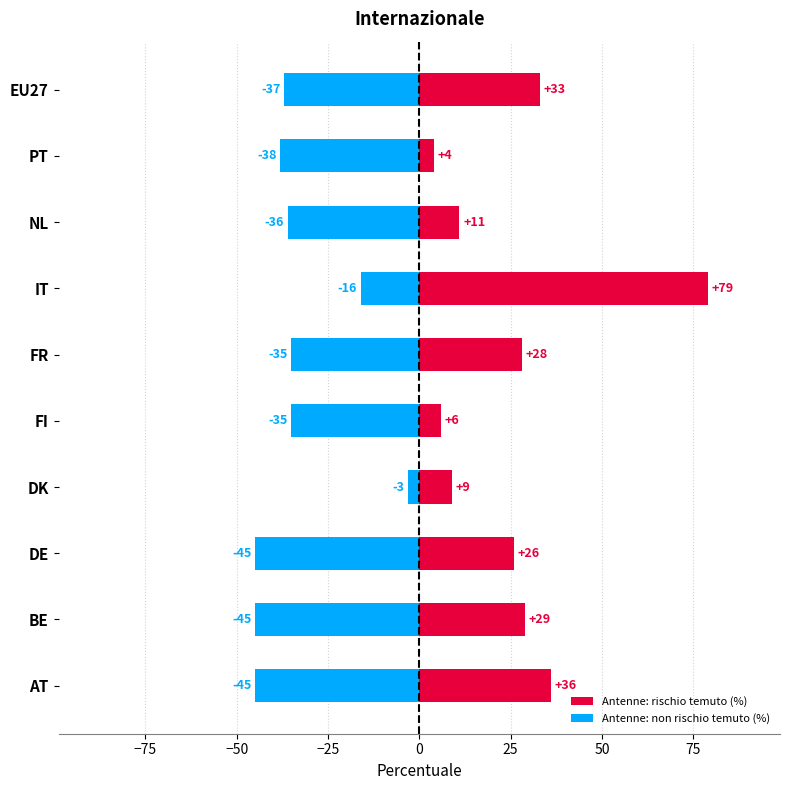

How many categories are shown in the chart?

10